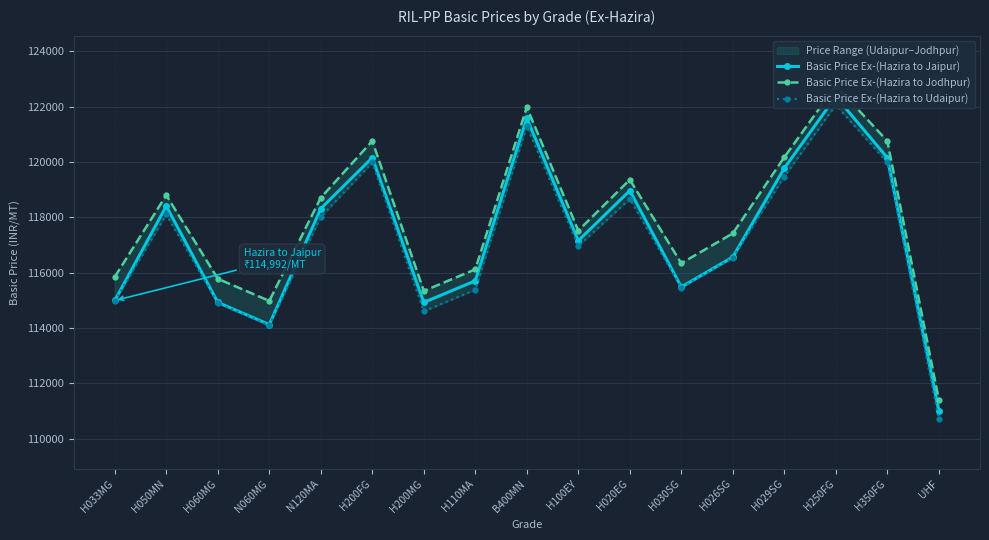

What is the difference between the maximum and minimum values in the Basic Price Ex-(Hazira to Jodhpur) series?

11350